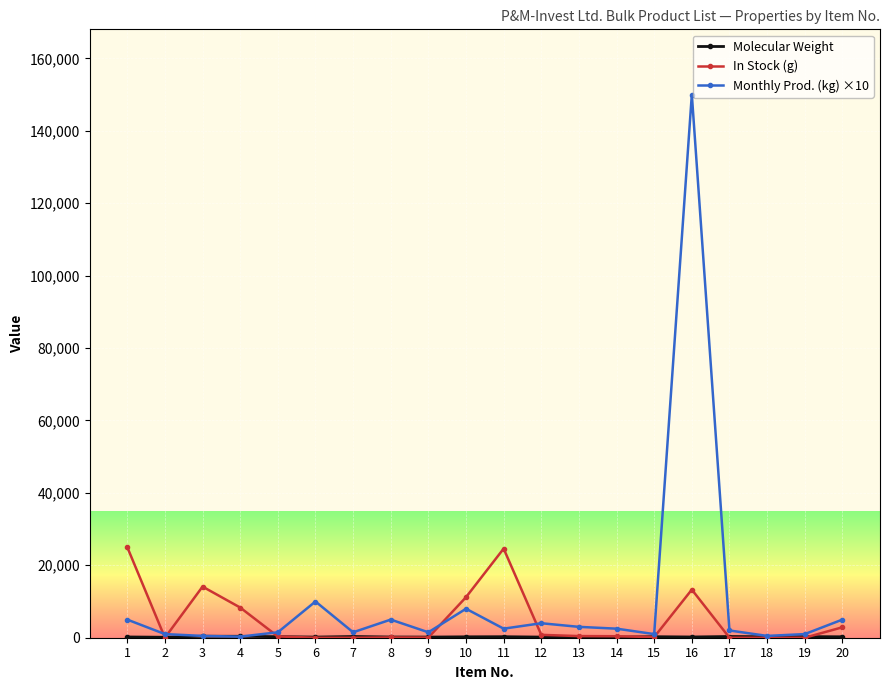

At which category is the sum across all series the highest?

16